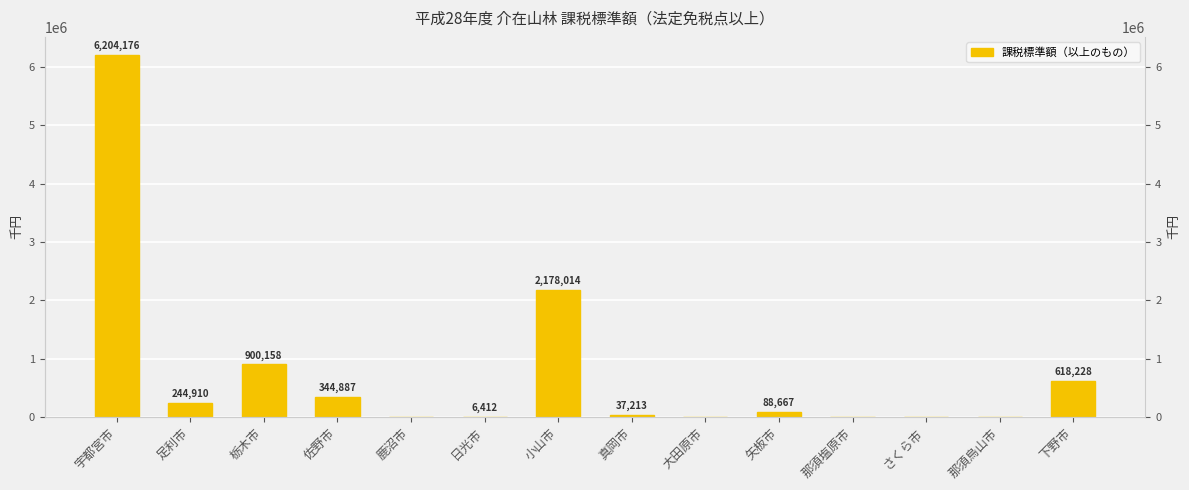

Rank the categories by value from highest to lowest.

宇都宮市, 小山市, 栃木市, 下野市, 佐野市, 足利市, 矢板市, 真岡市, 日光市, 鹿沼市, 大田原市, 那須塩原市, さくら市, 那須烏山市